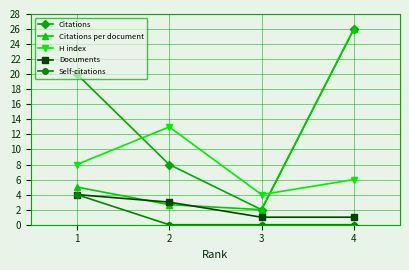

After their last crossing, which series has the higher values: H index or Citations per document?

Citations per document